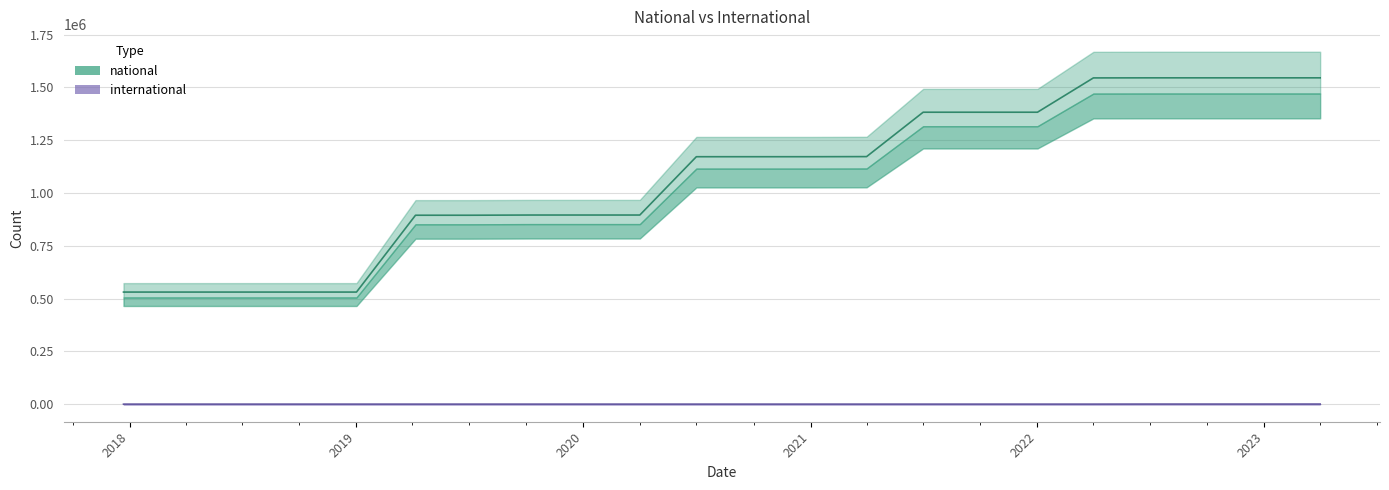

What is the highest value of the national series?

1545337